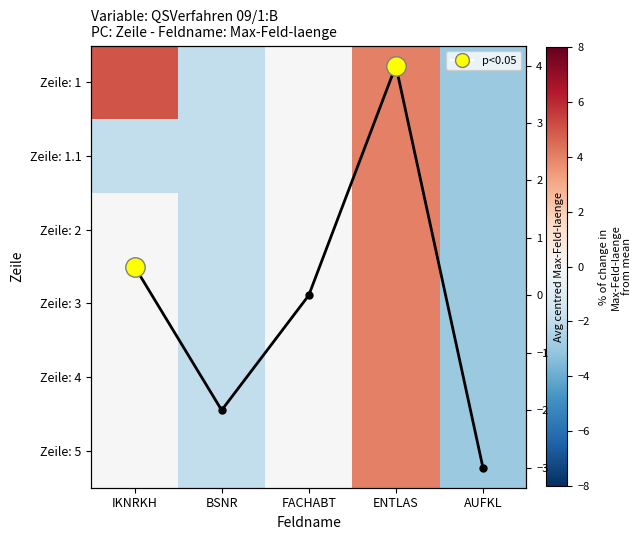

At IKNRKH, list the series in order from largest to smallest.

Zeile: 1, Column mean, Zeile: 2, Zeile: 3, Zeile: 4, Zeile: 5, Zeile: 1.1